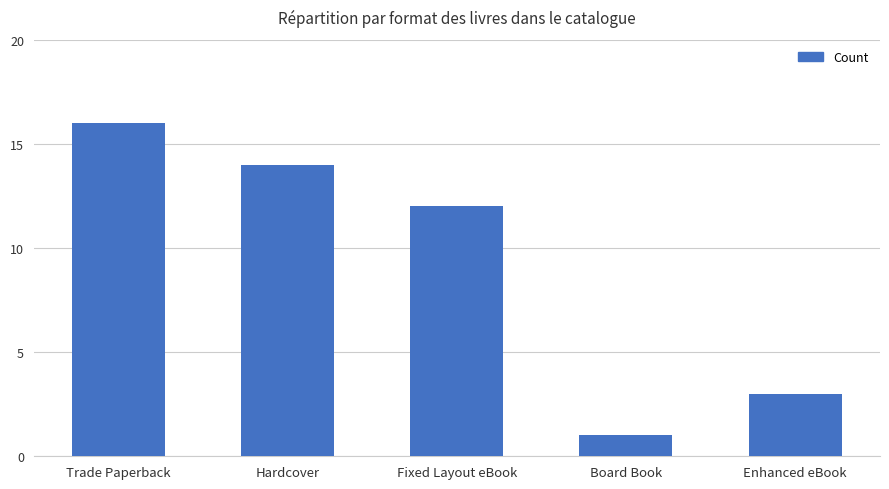

Approximately how many times larger is the value at Fixed Layout eBook compared to Trade Paperback?

0.8